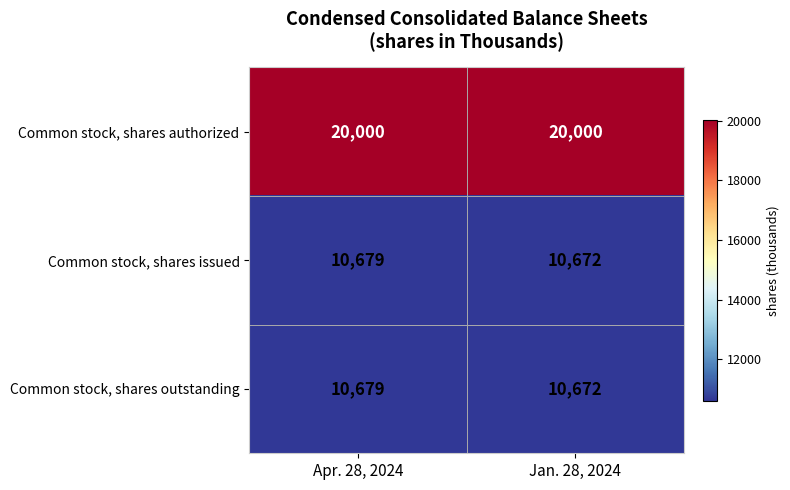

List the labels in order of Common stock, shares issued value, smallest first.

Jan. 28, 2024, Apr. 28, 2024